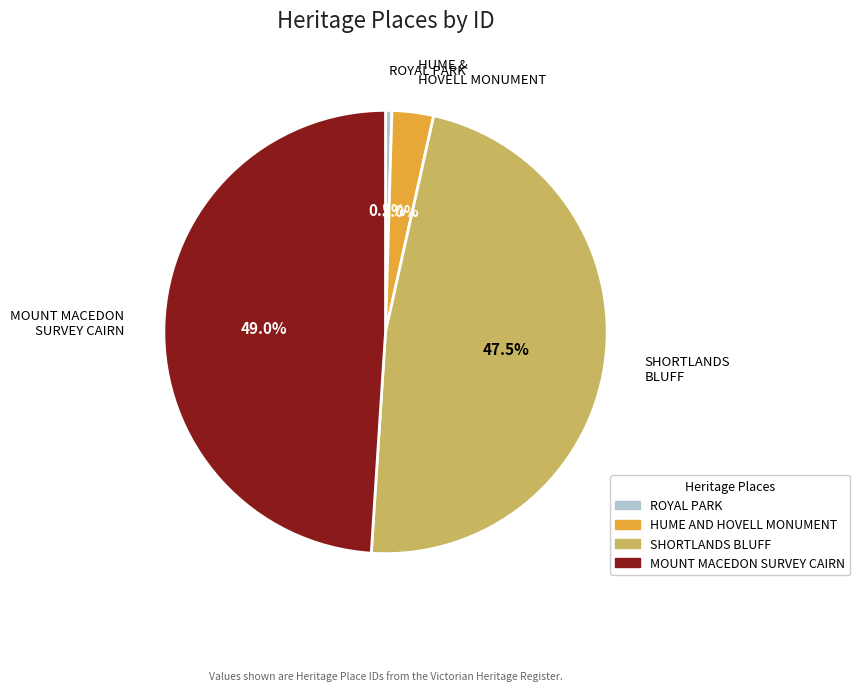

The HUME AND HOVELL MONUMENT slice represents 9% of the pie. True or false?

False